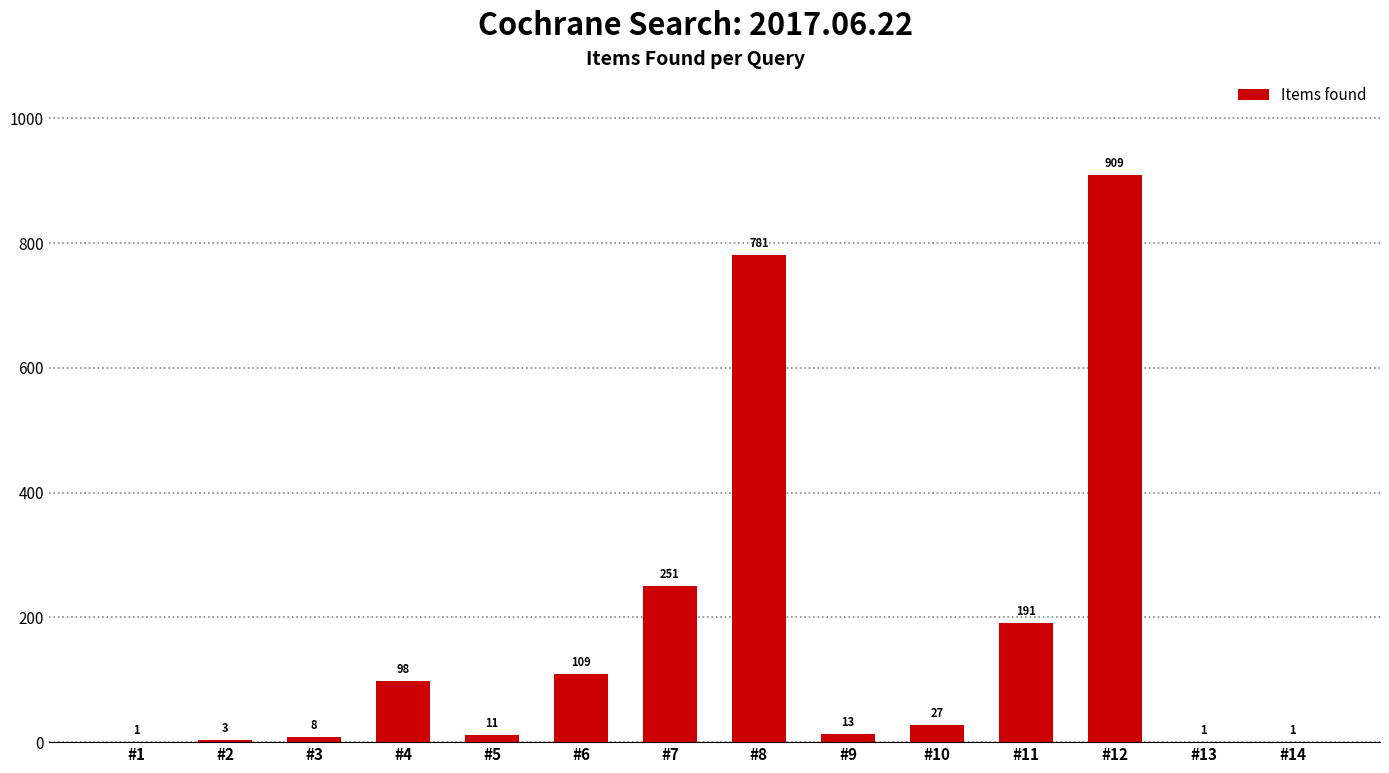

The value at #10 is 27. True or false?

True